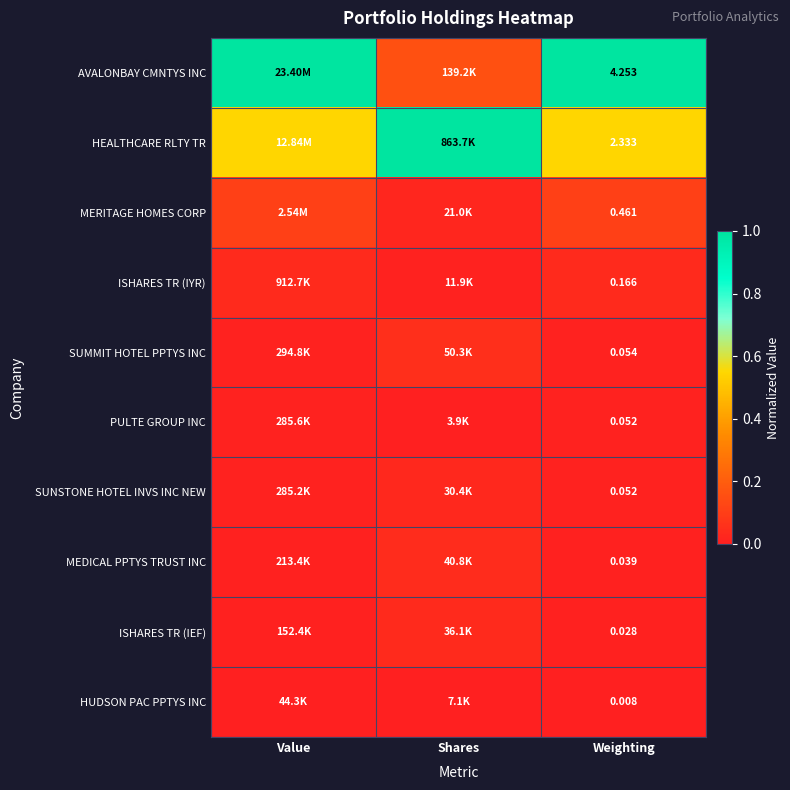

How many categories are shown in the chart?

3